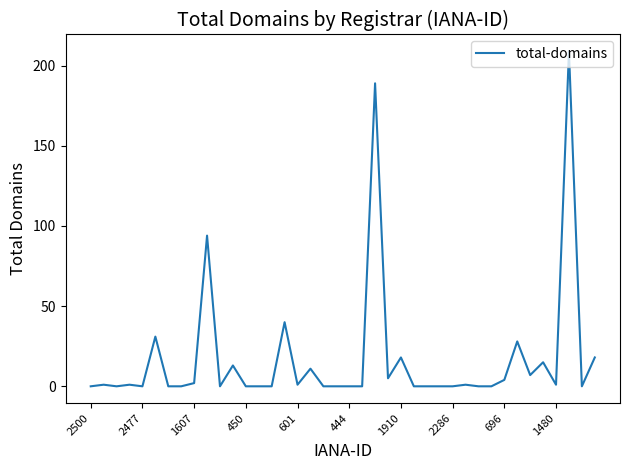

What is the difference between the maximum and minimum values?

209